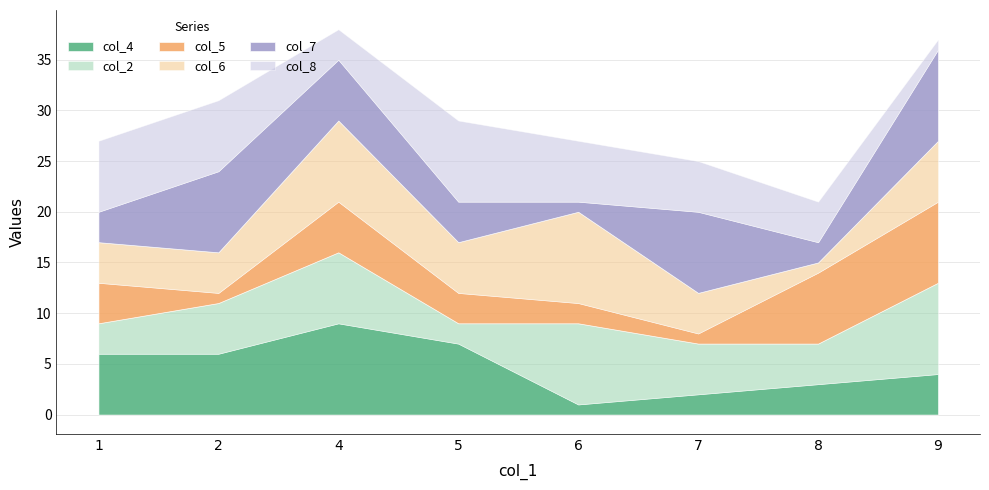

Is it true that col_2 equals 7 at 4?

True